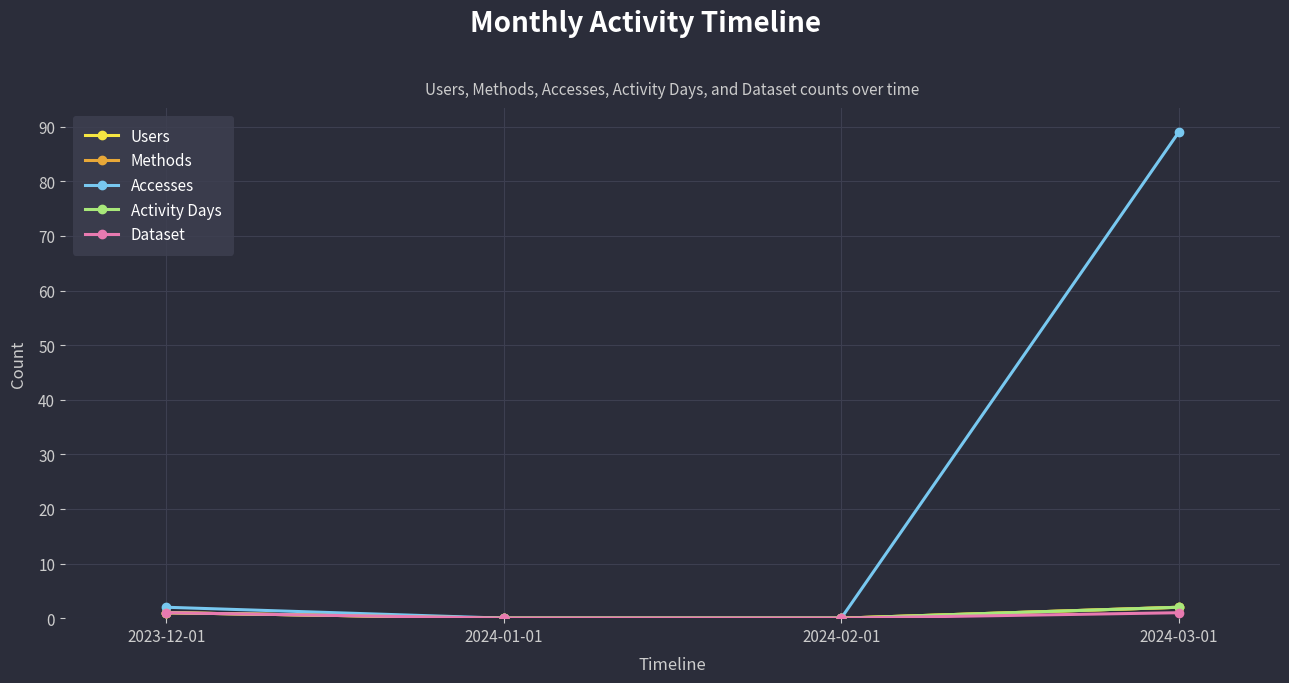

Which series has the largest range (max minus min)?

Accesses